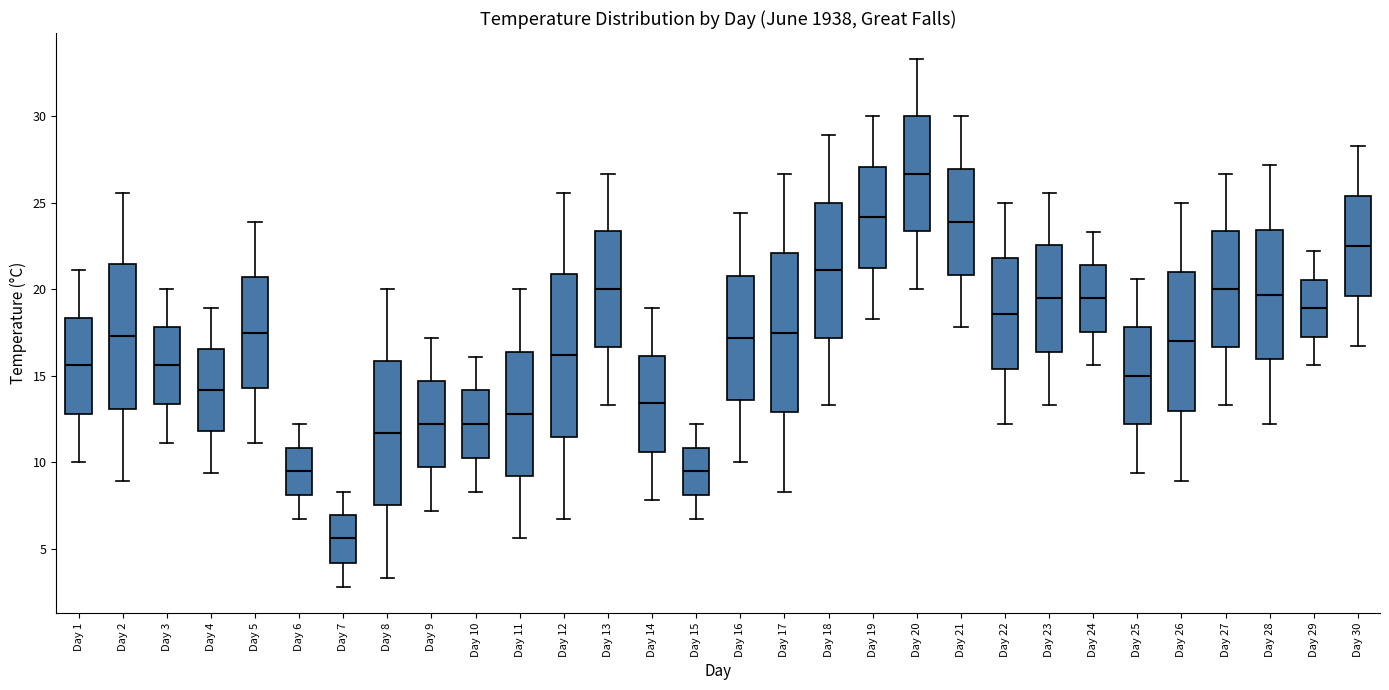

Reading left to right, read every box against the y-axis: the position of its median line, the range the box covers, and the ends of its whiskers. The values are not printed on the chart, so give them approximately, as read against the axis.

Day 1: median 15.5, box 13.0 to 18.5, whiskers 10.0 to 21.0
Day 2: median 17.5, box 13.0 to 21.5, whiskers 9.0 to 25.5
Day 3: median 15.5, box 13.5 to 18.0, whiskers 11.0 to 20.0
Day 4: median 14.0, box 12.0 to 16.5, whiskers 9.5 to 19.0
Day 5: median 17.5, box 14.5 to 20.5, whiskers 11.0 to 24.0
Day 6: median 9.5, box 8.0 to 11.0, whiskers 6.5 to 12.0
Day 7: median 5.5, box 4.0 to 7.0, whiskers 3.0 to 8.5
Day 8: median 11.5, box 7.5 to 16.0, whiskers 3.5 to 20.0
Day 9: median 12.0, box 9.5 to 14.5, whiskers 7.0 to 17.0
Day 10: median 12.0, box 10.5 to 14.0, whiskers 8.5 to 16.0
Day 11: median 13.0, box 9.0 to 16.5, whiskers 5.5 to 20.0
Day 12: median 16.0, box 11.5 to 21.0, whiskers 6.5 to 25.5
Day 13: median 20.0, box 16.5 to 23.5, whiskers 13.5 to 26.5
Day 14: median 13.5, box 10.5 to 16.0, whiskers 8.0 to 19.0
Day 15: median 9.5, box 8.0 to 11.0, whiskers 6.5 to 12.0
Day 16: median 17.0, box 13.5 to 21.0, whiskers 10.0 to 24.5
Day 17: median 17.5, box 13.0 to 22.0, whiskers 8.5 to 26.5
Day 18: median 21.0, box 17.0 to 25.0, whiskers 13.5 to 29.0
Day 19: median 24.0, box 21.5 to 27.0, whiskers 18.5 to 30.0
Day 20: median 26.5, box 23.5 to 30.0, whiskers 20.0 to 33.5
Day 21: median 24.0, box 21.0 to 27.0, whiskers 18.0 to 30.0
Day 22: median 18.5, box 15.5 to 22.0, whiskers 12.0 to 25.0
Day 23: median 19.5, box 16.5 to 22.5, whiskers 13.5 to 25.5
Day 24: median 19.5, box 17.5 to 21.5, whiskers 15.5 to 23.5
Day 25: median 15.0, box 12.0 to 18.0, whiskers 9.5 to 20.5
Day 26: median 17.0, box 13.0 to 21.0, whiskers 9.0 to 25.0
Day 27: median 20.0, box 16.5 to 23.5, whiskers 13.5 to 26.5
Day 28: median 19.5, box 16.0 to 23.5, whiskers 12.0 to 27.0
Day 29: median 19.0, box 17.5 to 20.5, whiskers 15.5 to 22.0
Day 30: median 22.5, box 19.5 to 25.5, whiskers 16.5 to 28.5